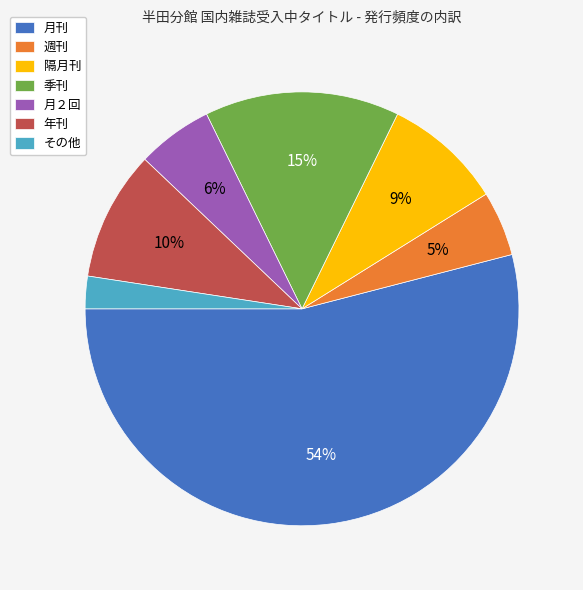

To the nearest percent, what is the combined percentage of 季刊 and その他?

17%